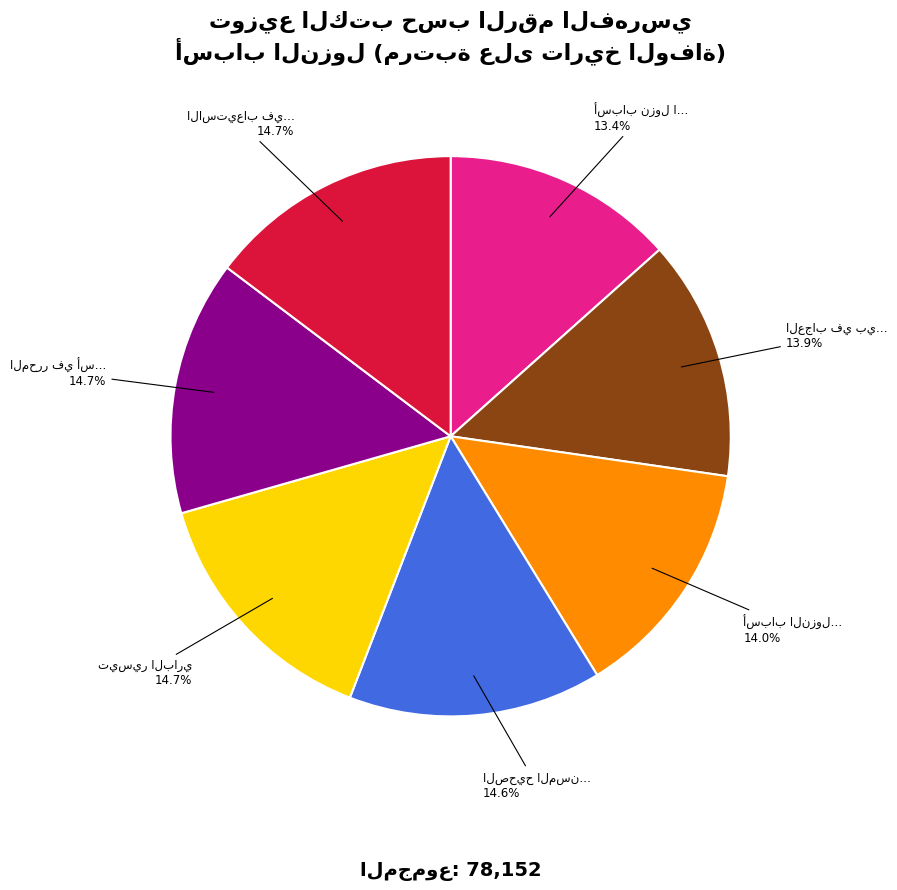

Is there any slice that represents more than half of the pie?

No